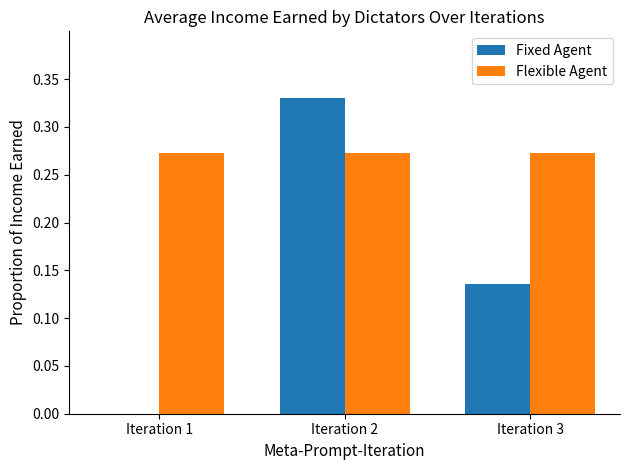

Is the value of Fixed Agent at Iteration 1 greater than the value of Flexible Agent at Iteration 1?

No